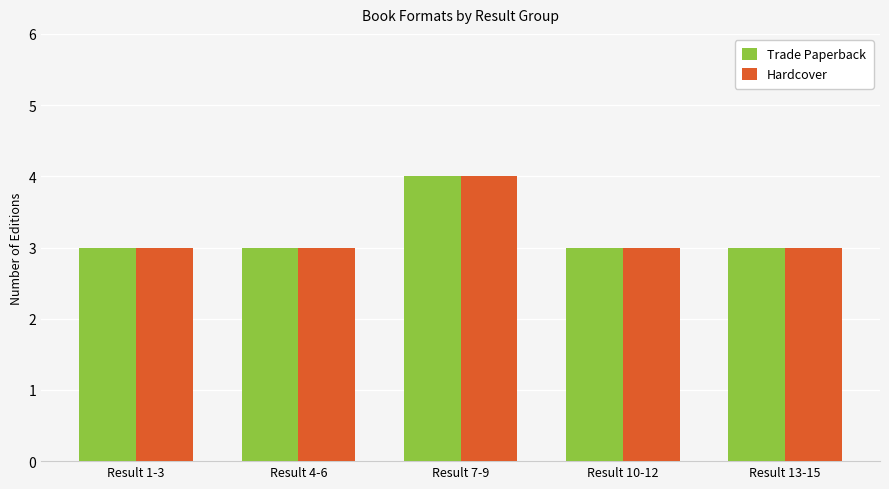

Is it true that Trade Paperback equals 2 at Result 13-15?

False